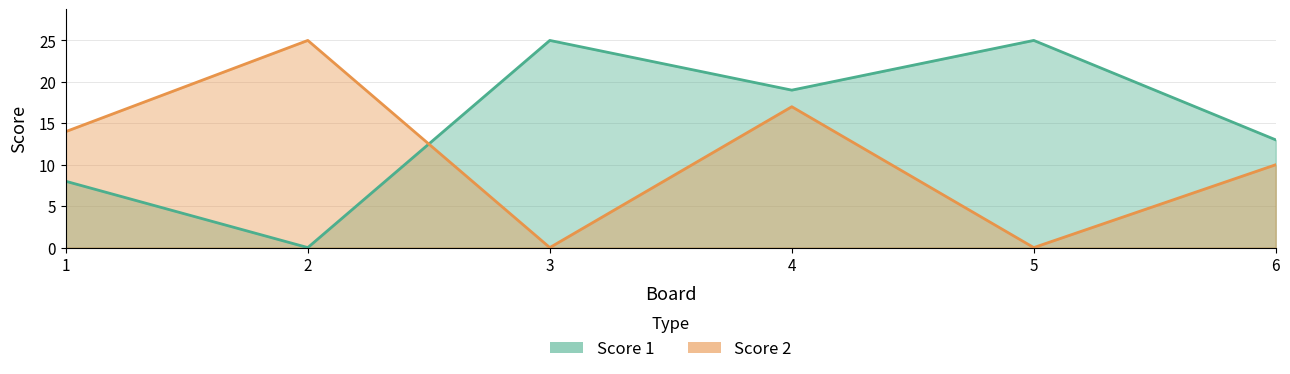

What are all the series names shown in the legend?

Score 1, Score 2